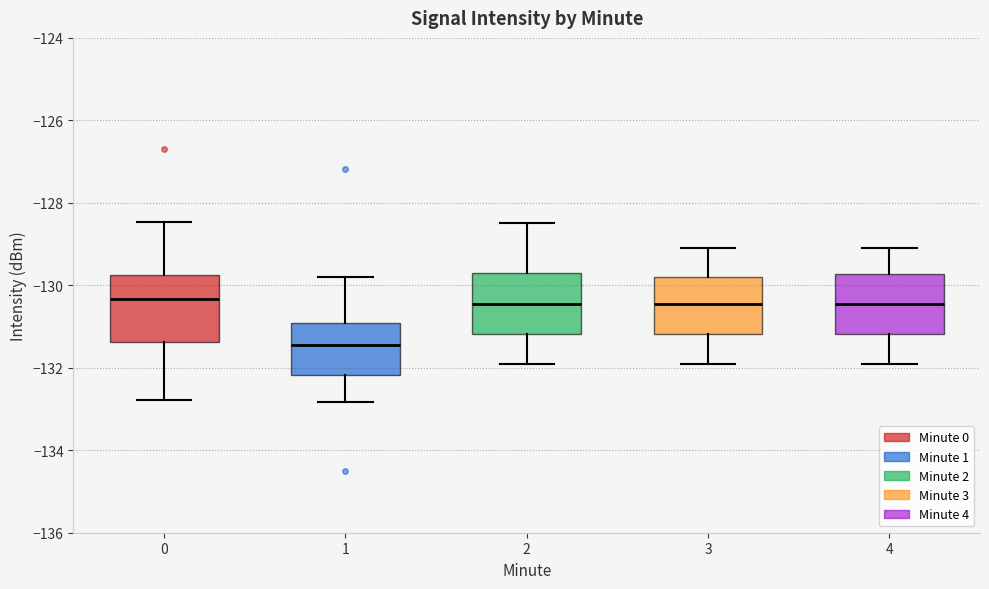

Reading left to right, transcribe this box plot: for each box, give where its median line is, the range the box spans, and where its two whiskers end, as read against the y-axis. The values are not printed on the chart, so give them approximately, as read against the axis.

0: median -130.4, box -131.4 to -129.8, whiskers -132.8 to -128.4
1: median -131.4, box -132.2 to -131.0, whiskers -132.8 to -129.8
2: median -130.4, box -131.2 to -129.6, whiskers -131.8 to -128.4
3: median -130.4, box -131.2 to -129.8, whiskers -131.8 to -129.0
4: median -130.4, box -131.2 to -129.8, whiskers -131.8 to -129.0